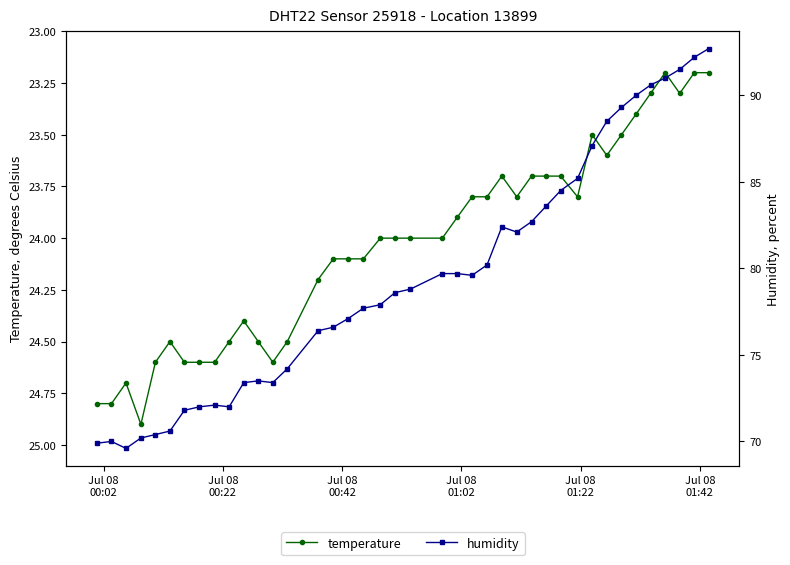

What is the value of the temperature point at the 39th from the left?

23.2